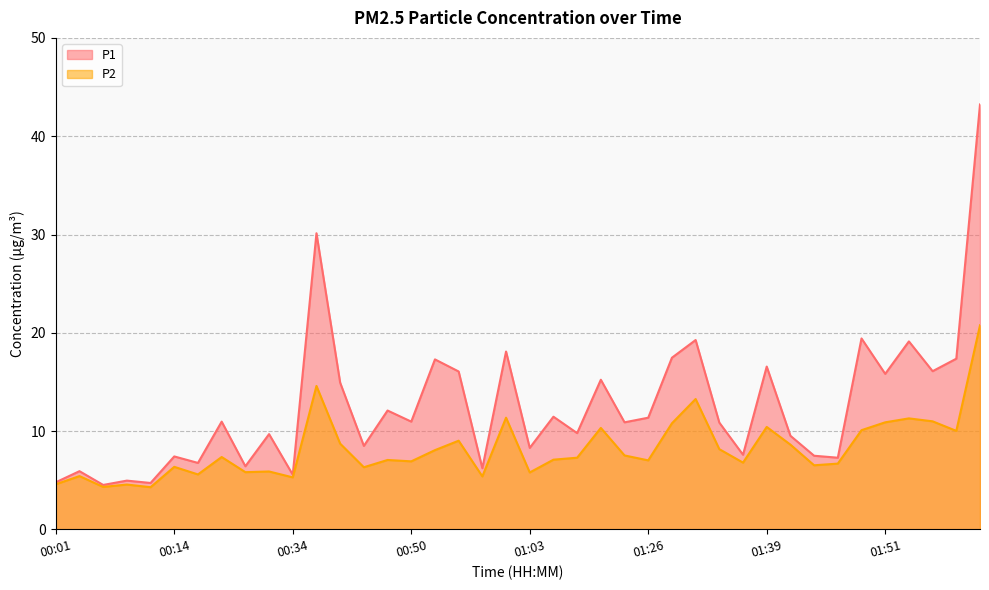

What position from the left is 01:29?

27